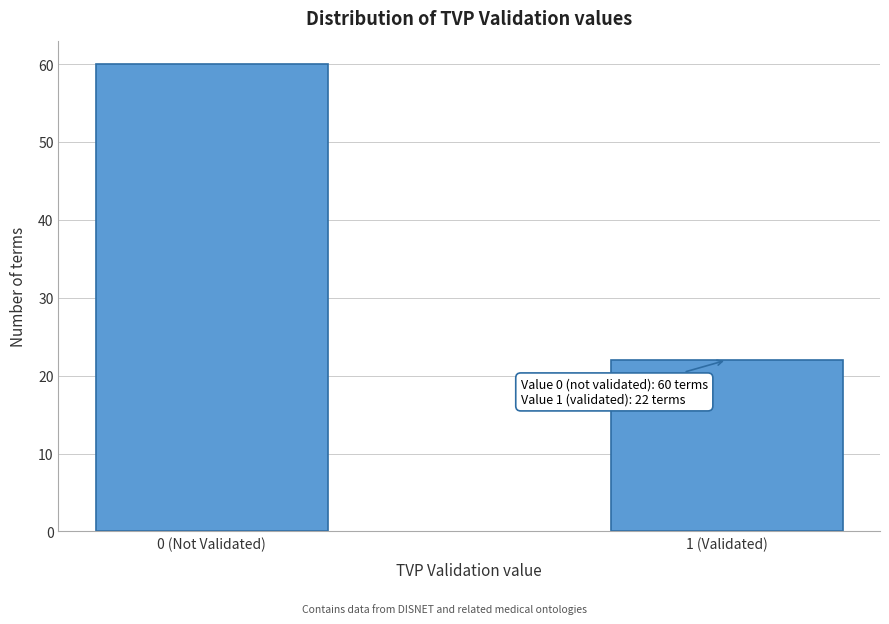

Reading left to right, what are all the values shown in this chart?

60	22